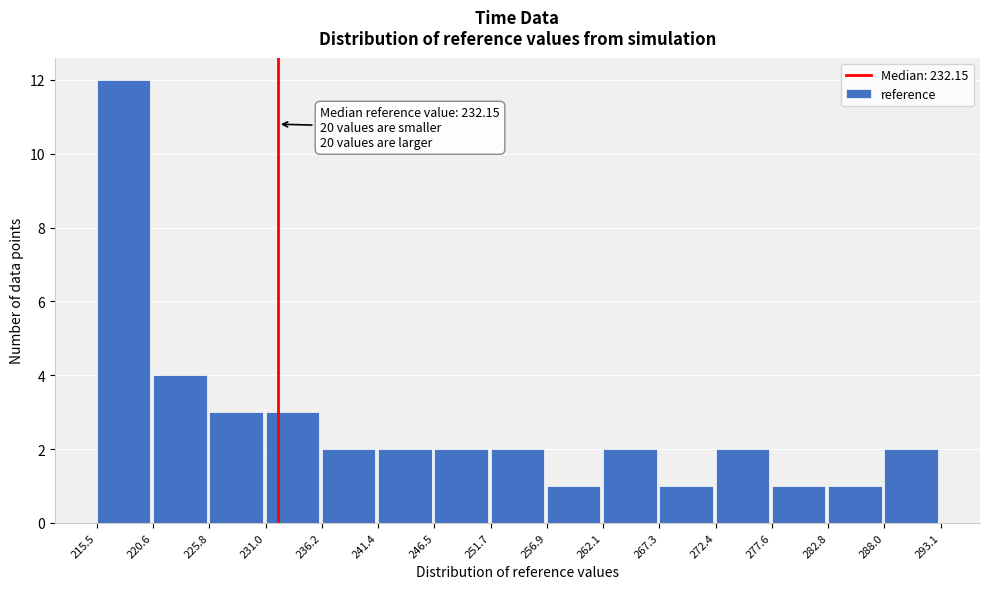

Over which range of the x-axis is the bar tallest?

215.5 to 220.6